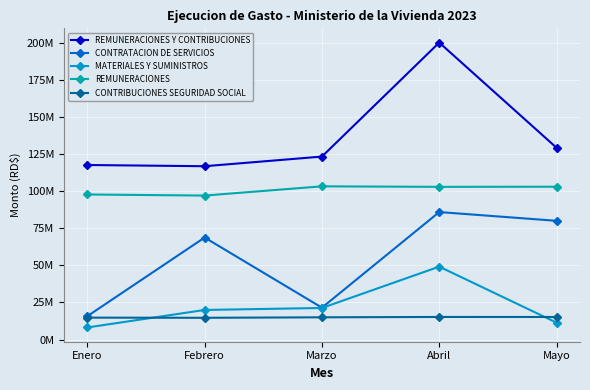

After their last crossing, which series has the higher values: MATERIALES Y SUMINISTROS or CONTRIBUCIONES SEGURIDAD SOCIAL?

CONTRIBUCIONES SEGURIDAD SOCIAL